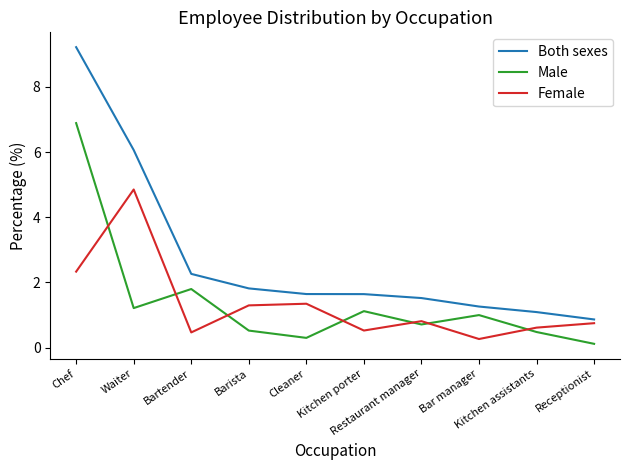

Count the number of data series in this chart.

3